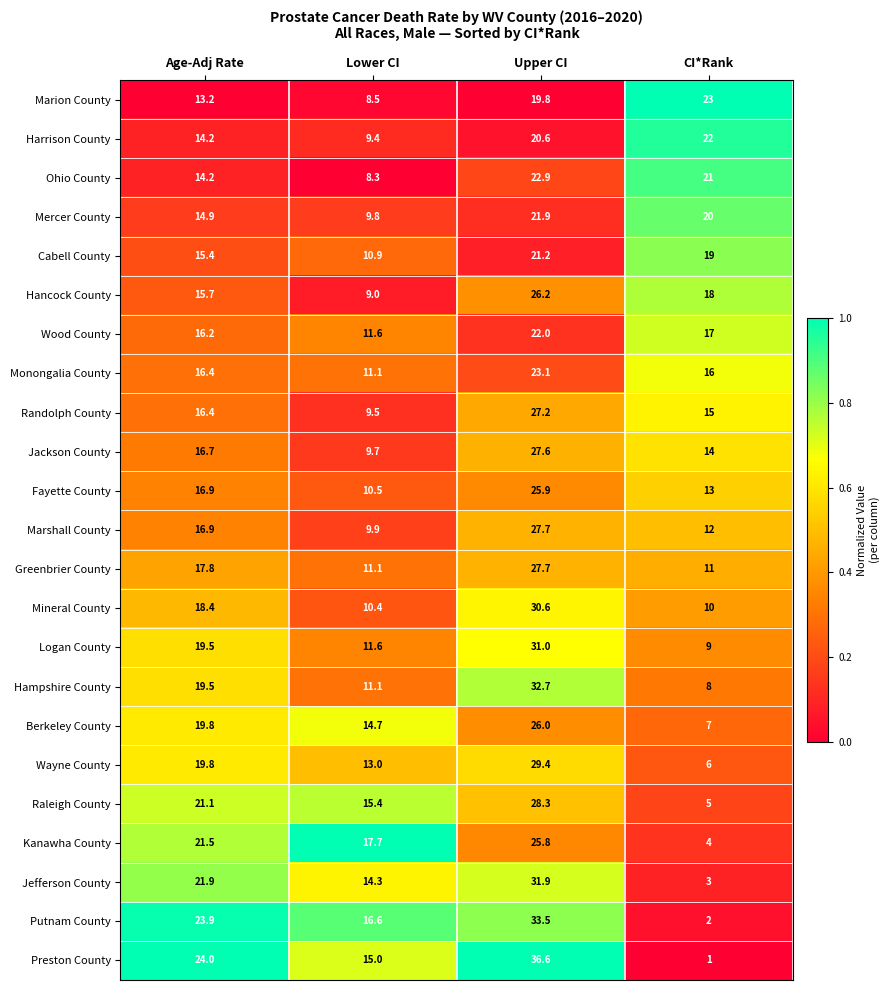

At which label does Mercer County first exceed 20?

Upper CI